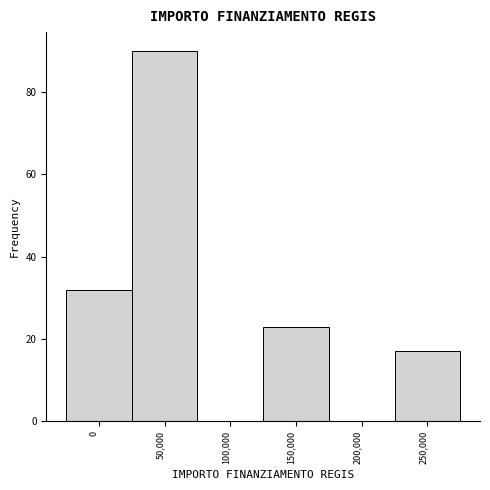

Reading left to right, list all the values displayed in this chart.

0=32	50,000=90	100,000=0	150,000=23	200,000=0	250,000=17